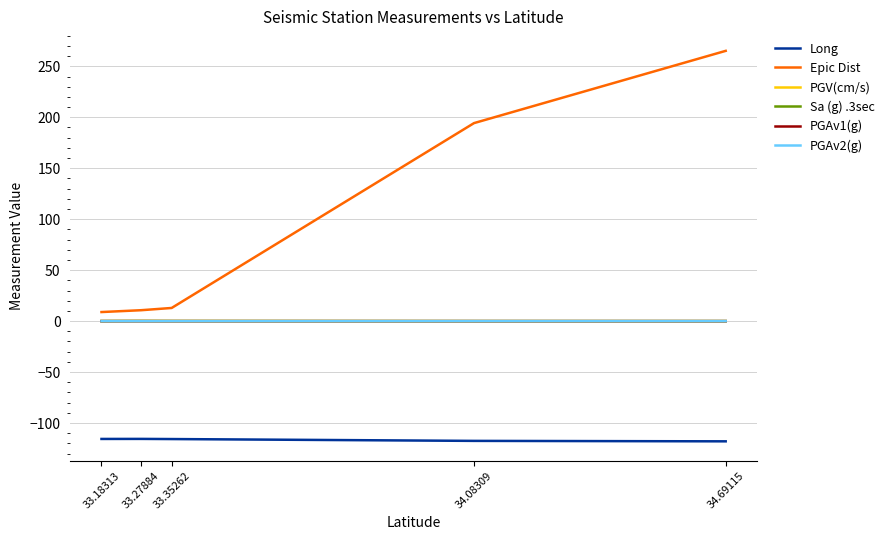

Which label corresponds to the largest value in the chart?

34.69115